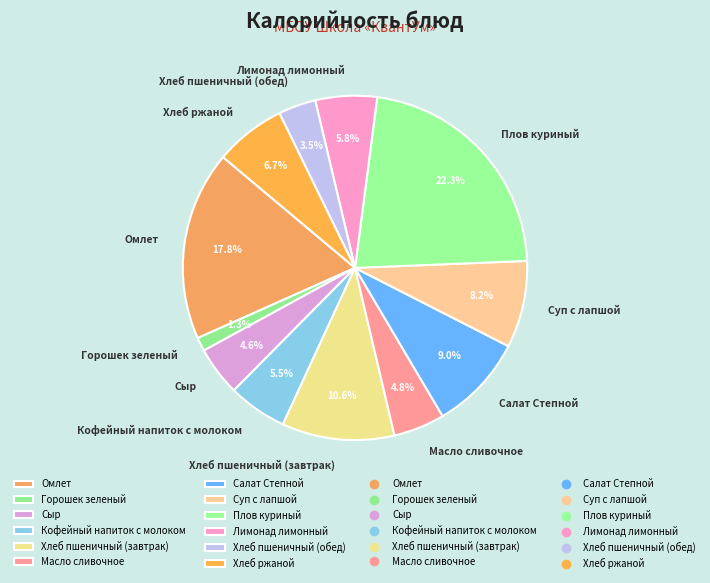

Does Масло сливочное account for over 50% of the chart?

No